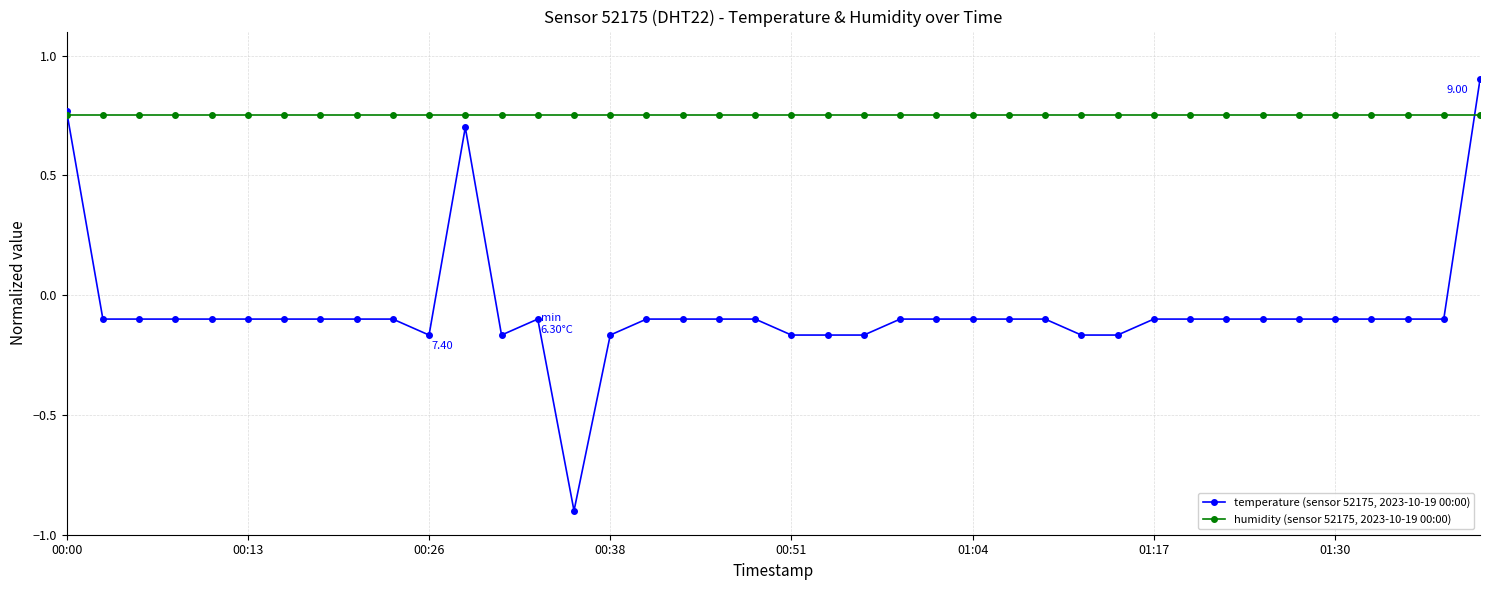

At how many categories does at least one series exceed 0?

40